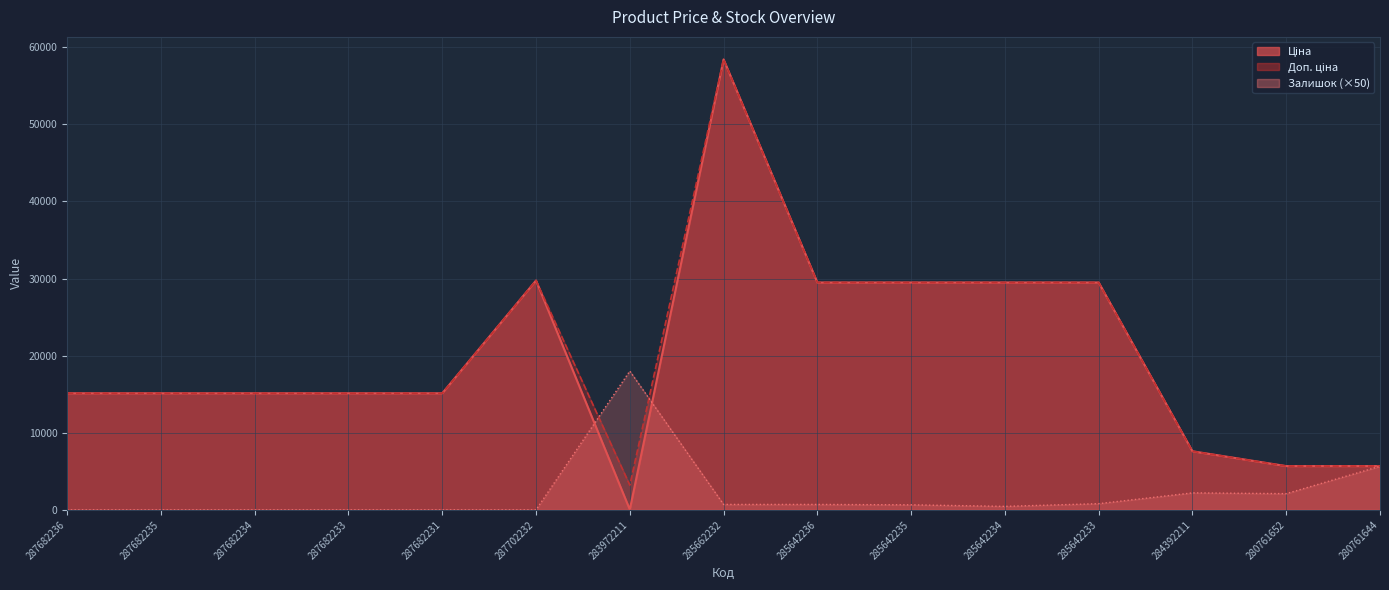

Where is the first local maximum for Ціна?

287702232